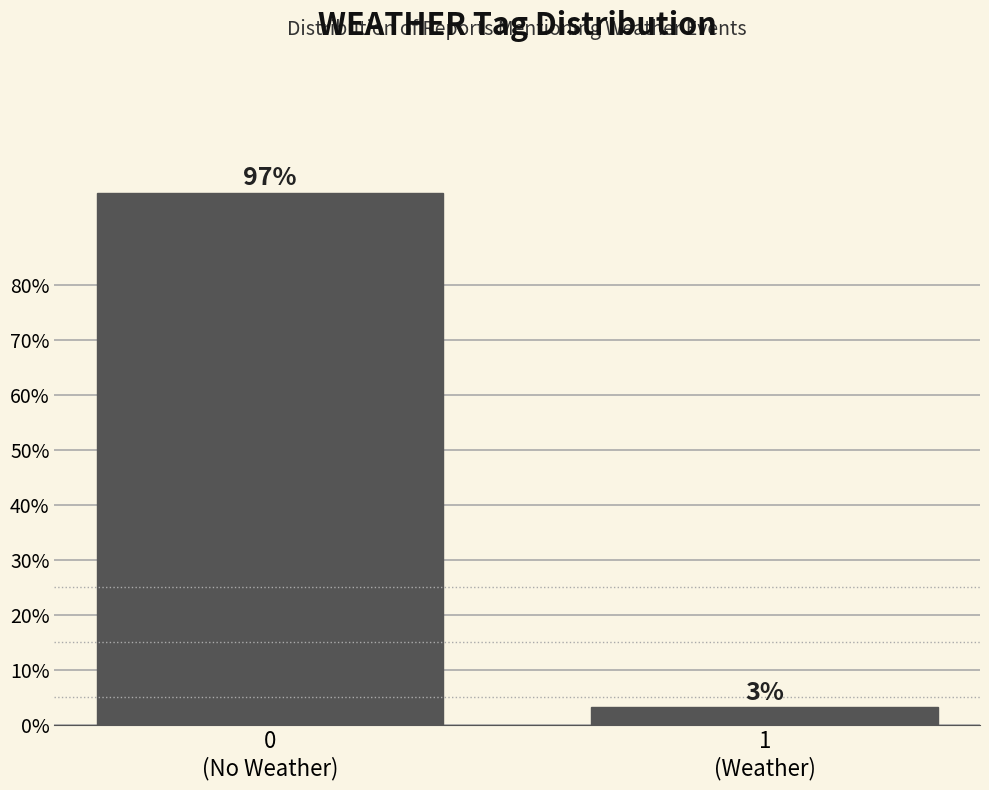

What is the average value?

50.0